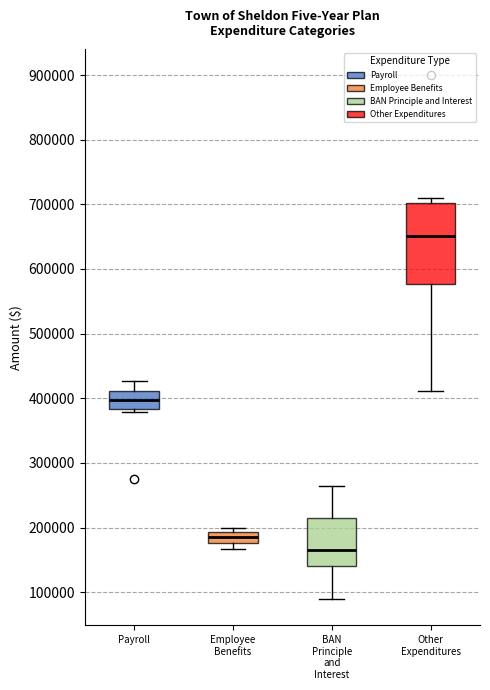

Reading left to right, transcribe this box plot: for each box, give where its median line is, the range the box spans, and where its two whiskers end, as read against the y-axis. The values are not printed on the chart, so give them approximately, as read against the axis.

Payroll: median 400000, box 380000 to 410000, whiskers 380000 (just below the box's lower edge) to 430000
Employee Benefits: median 190000 (inside the box), box 180000 to 190000, whiskers 170000 to 200000
BAN Principle and Interest: median 160000, box 140000 to 210000, whiskers 90000 to 260000
Other Expenditures: median 650000, box 580000 to 700000, whiskers 410000 to 710000